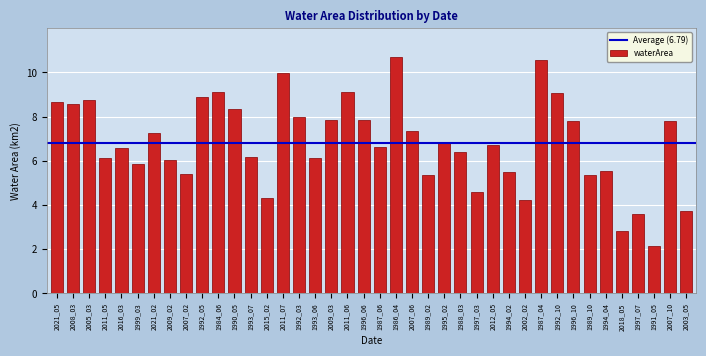

What is the difference between the maximum and second lowest values?

7.9